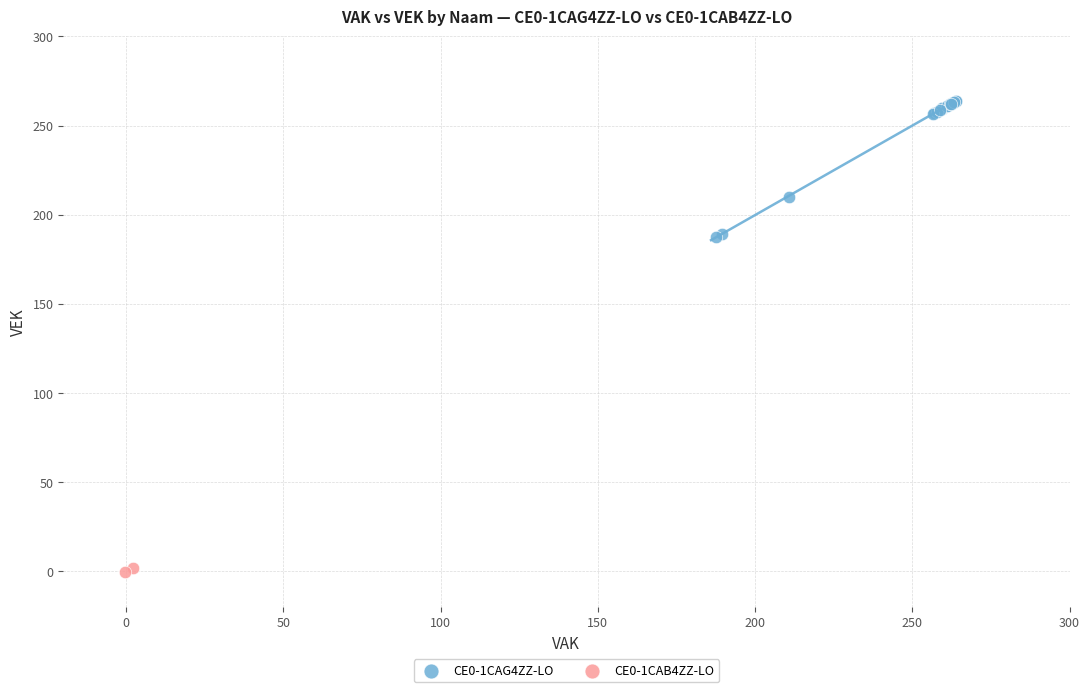

Which series contains the highest Y value?

CE0-1CAG4ZZ-LO